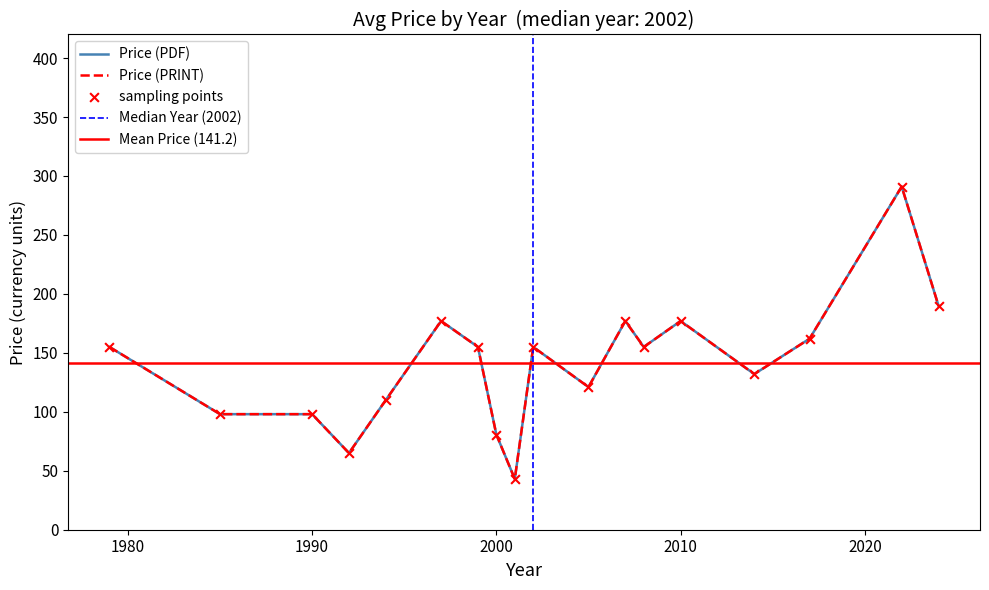

Which series has the widest spread of Y values?

Price (PDF)